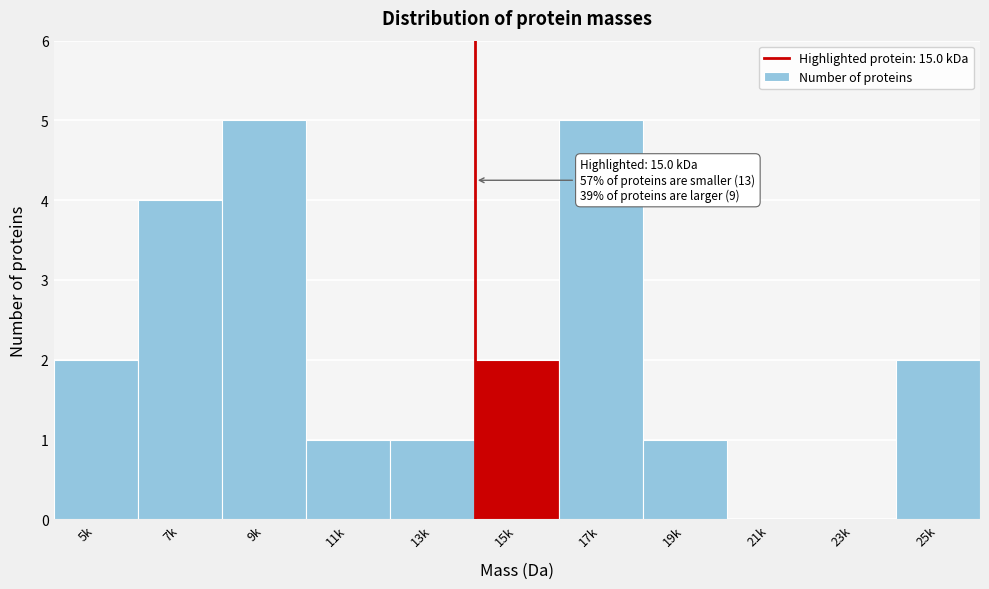

Reading right to left, transcribe all the data shown in this chart.

25k=2	23k=0	21k=0	19k=1	17k=5	15k=2	13k=1	11k=1	9k=5	7k=4	5k=2